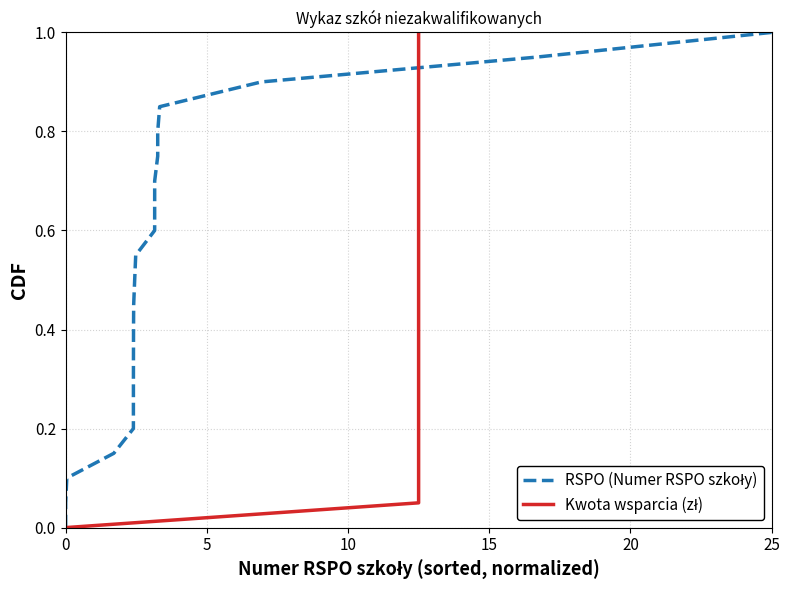

At which category is the sum across all series the highest?

20